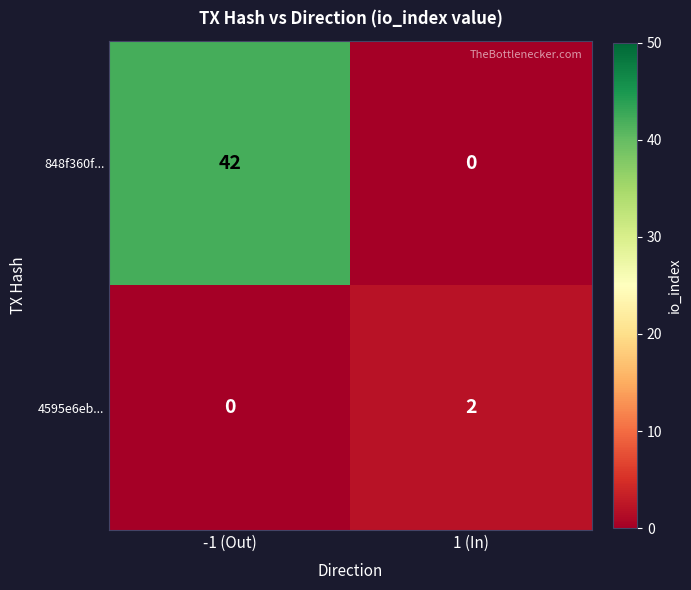

Count the number of categories in the chart.

2